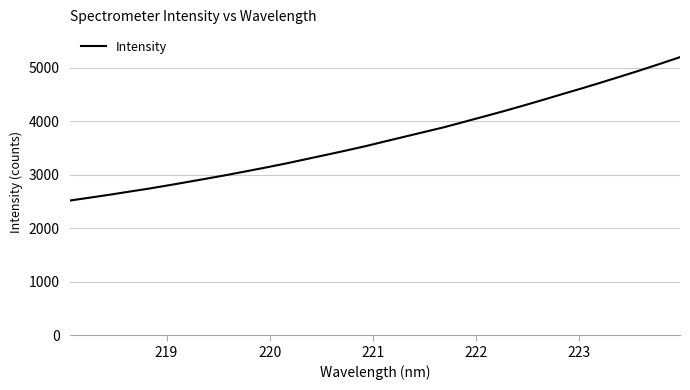

What is the maximum value shown in the chart?

5201.1